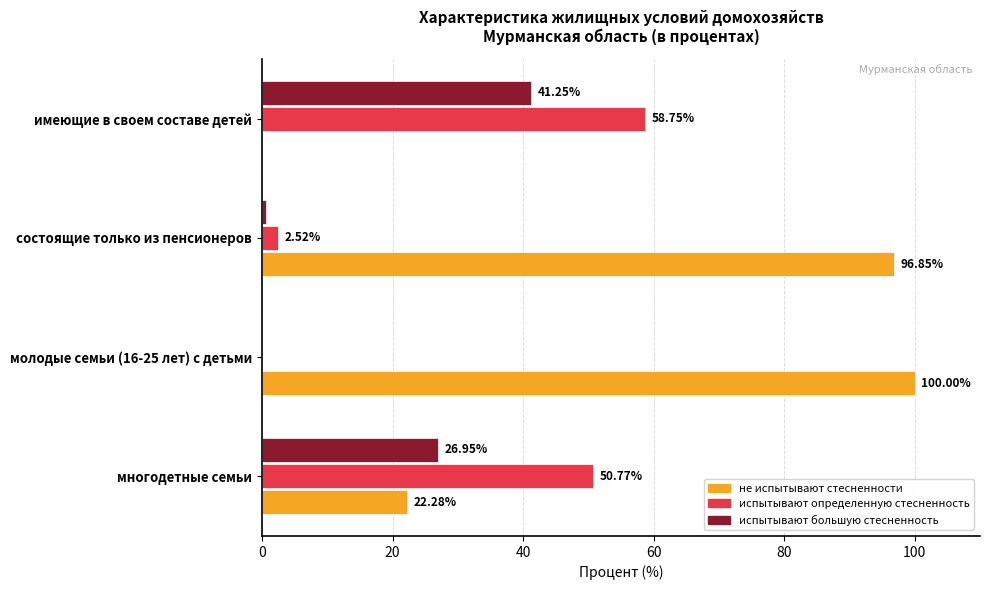

What is the sum of all не испытывают стесненности values?

219.1